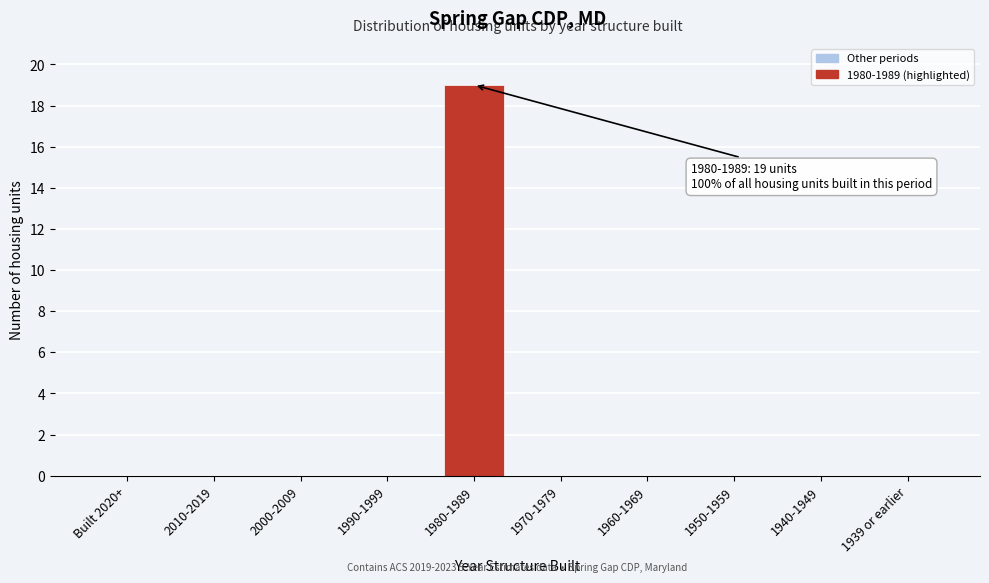

The value at 2010-2019 is 0. True or false?

True